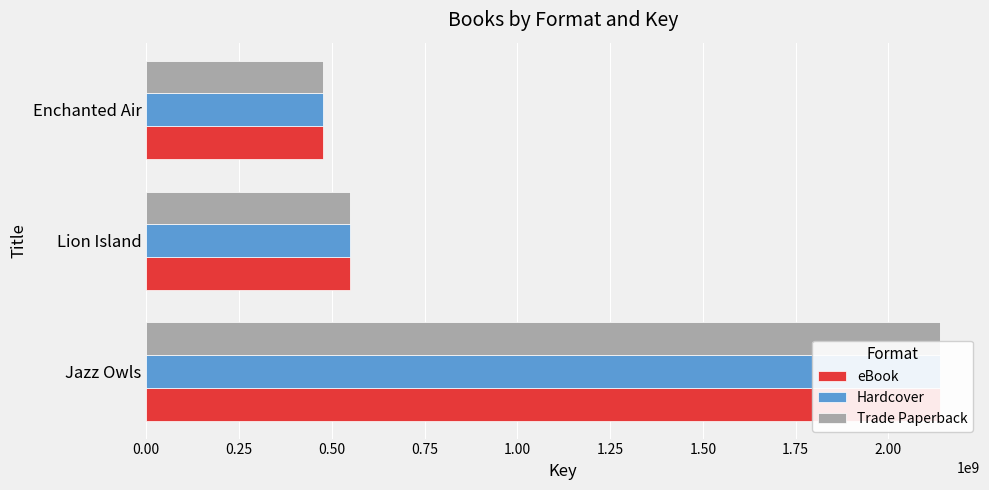

True or false: Hardcover has a value of 2139743685 at Jazz Owls.

True